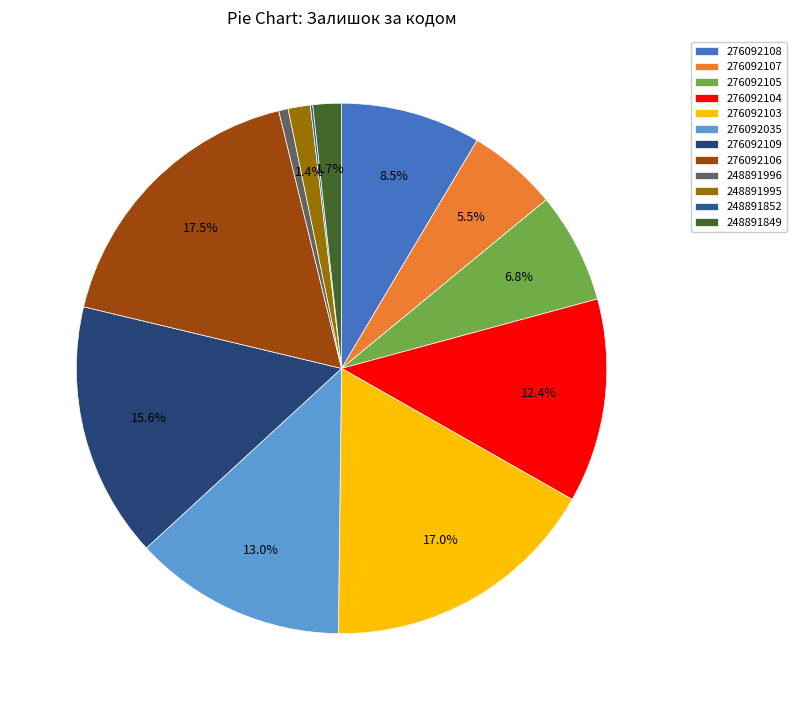

Which slice is the largest?

276092106